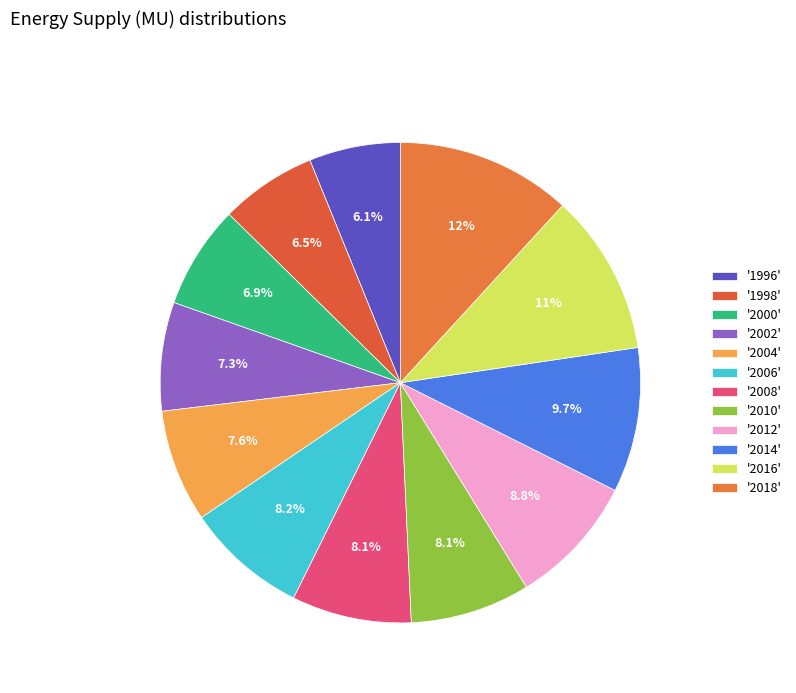

Count the number of slices in the pie.

12